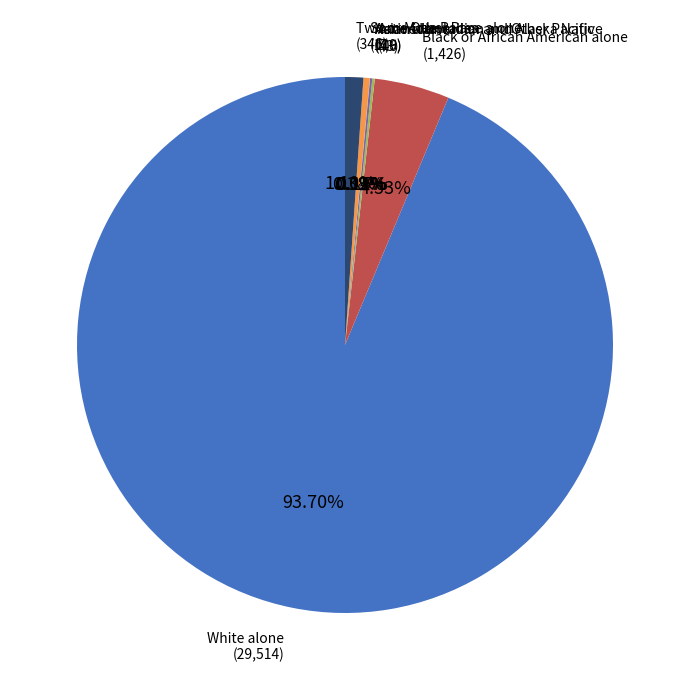

Does any single category account for the majority?

Yes